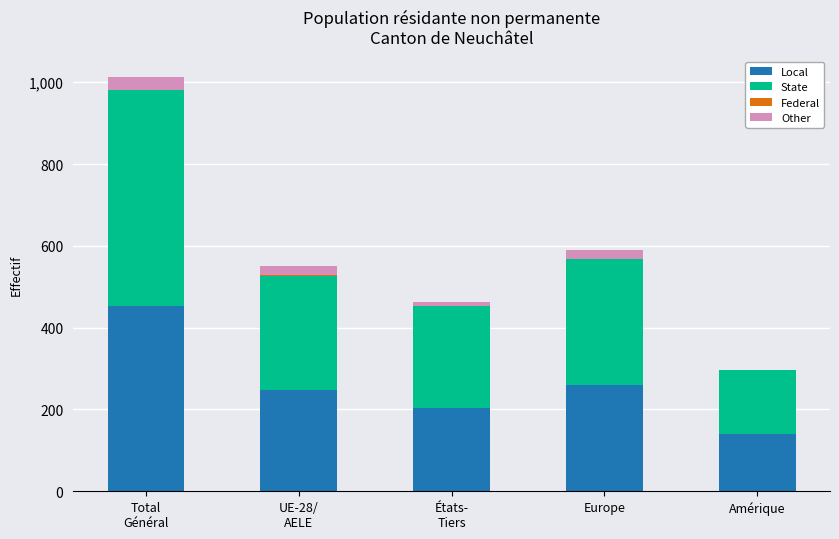

Is it true that Local equals 141 at Amérique?

True